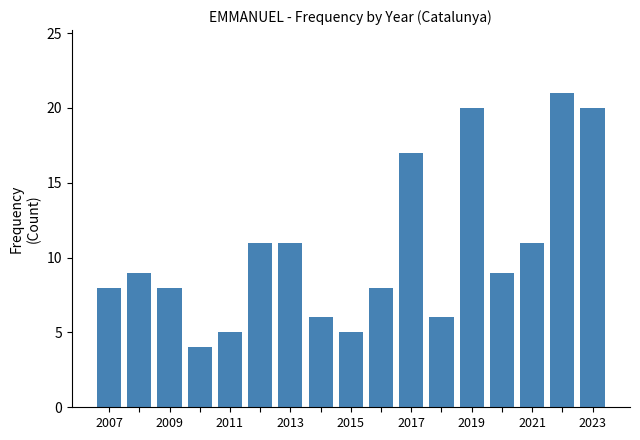

What is the value of the 14th bar from the left?

9